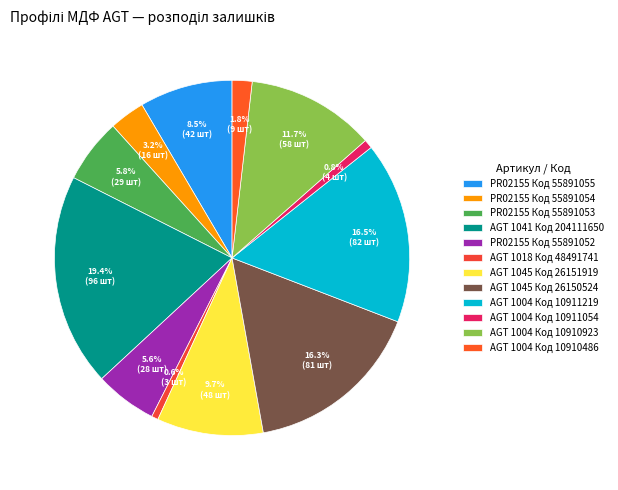

How many slices are in this pie chart?

12